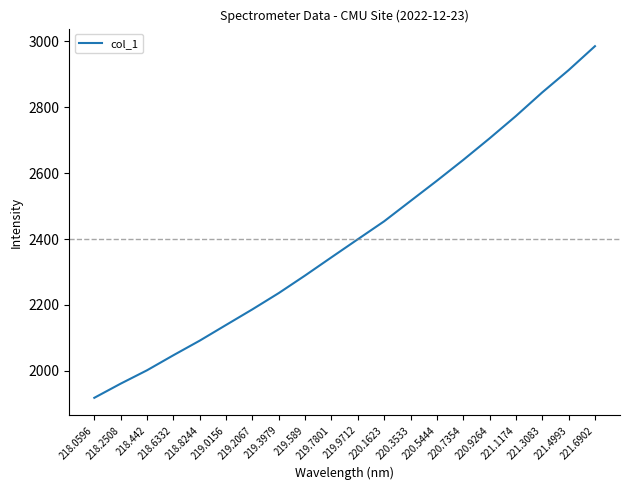

True or false: the data shows 2046.9 at 218.6332.

True